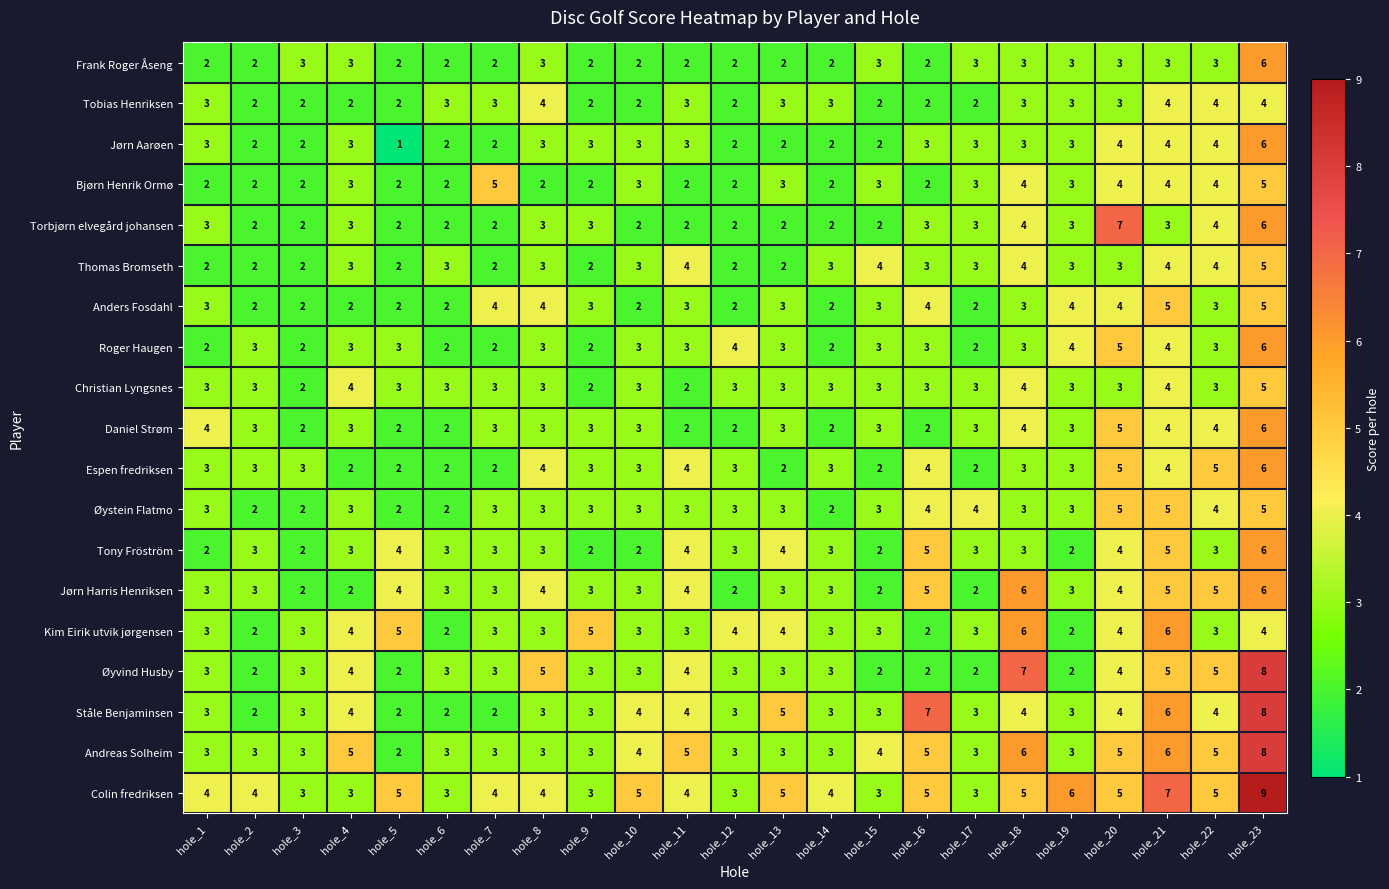

Is it true that Bjørn Henrik Ormø equals 2 at hole_3?

True